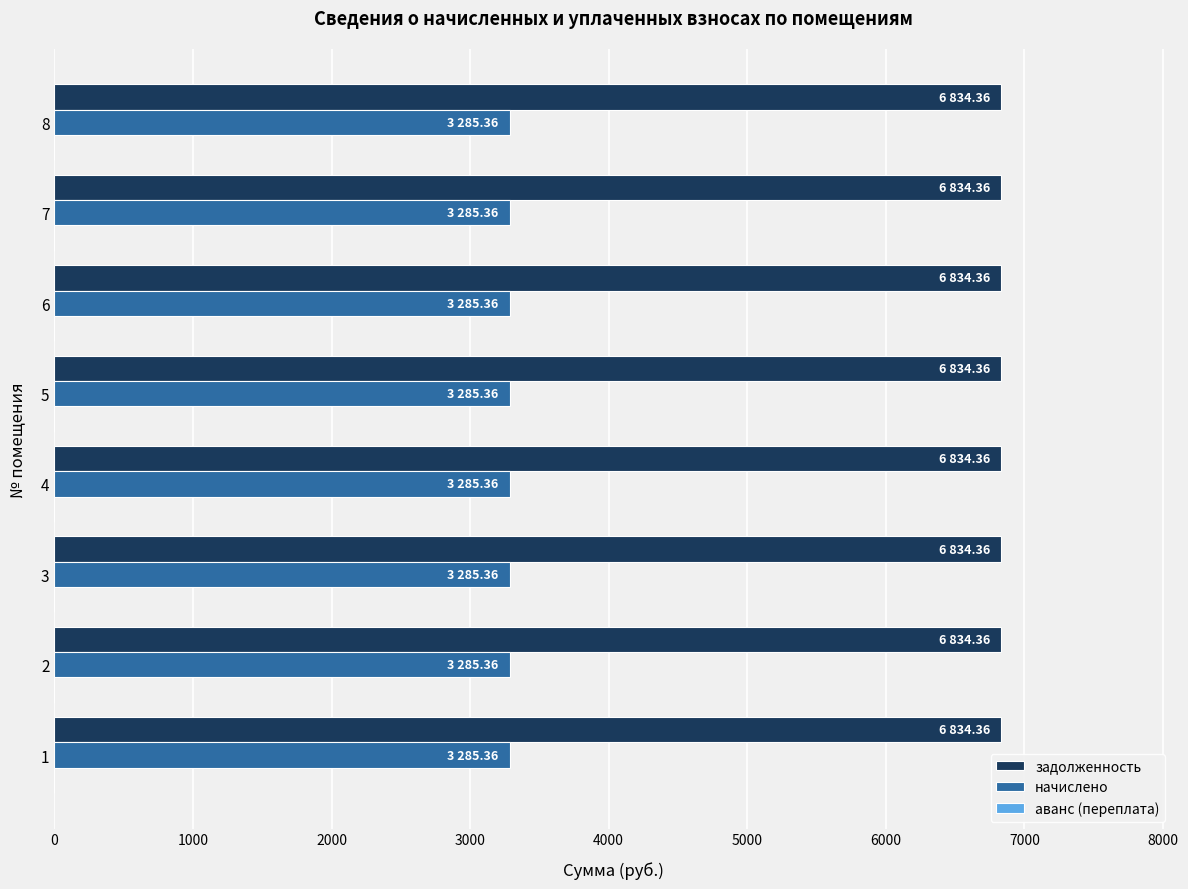

The value of задолженность at 2 is 9556.5. True or false?

False